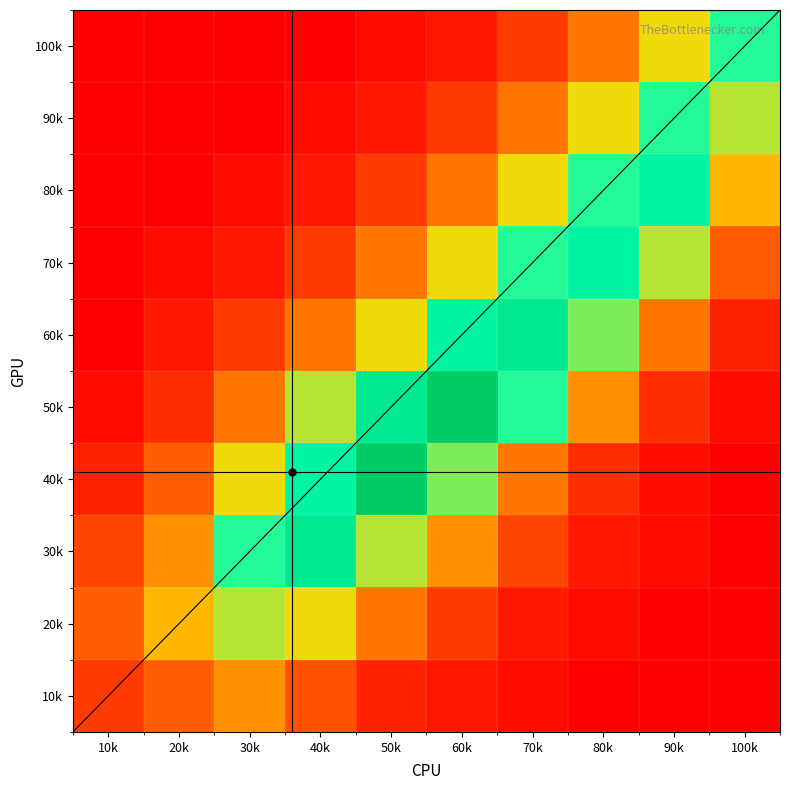

What is the average value of the 90 series?

8